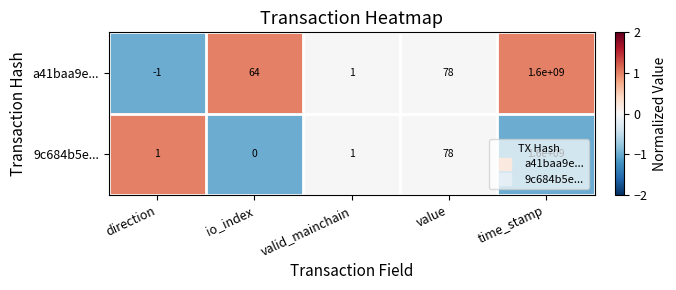

List the labels in order of a41baa9e... value, smallest first.

direction, valid_mainchain, io_index, value, time_stamp